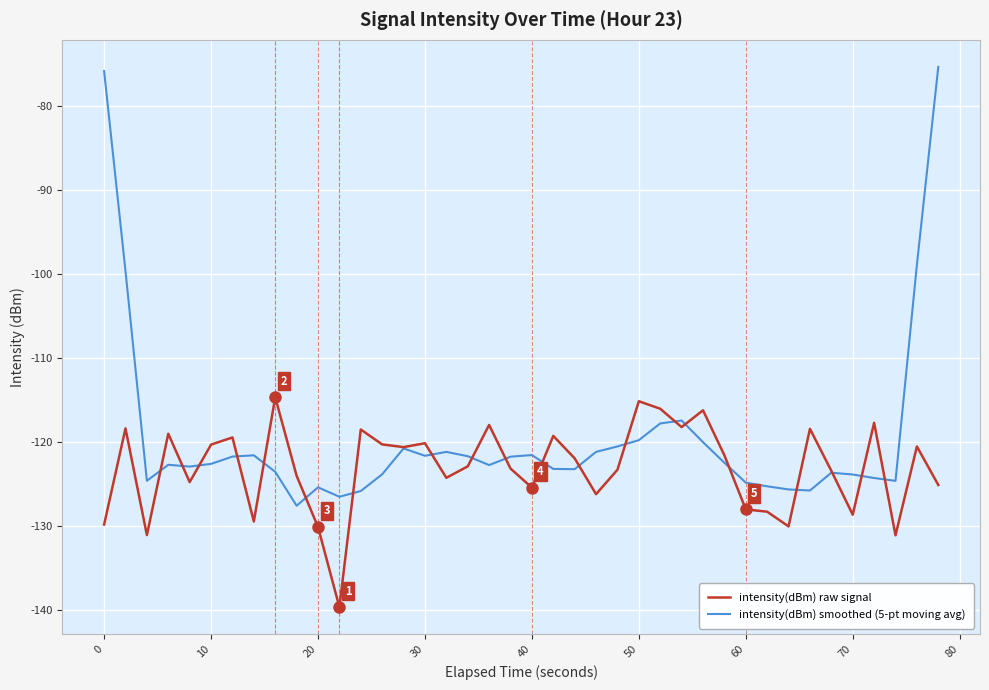

Which series has the largest range (max minus min)?

intensity(dBm) smoothed (5-pt moving avg)